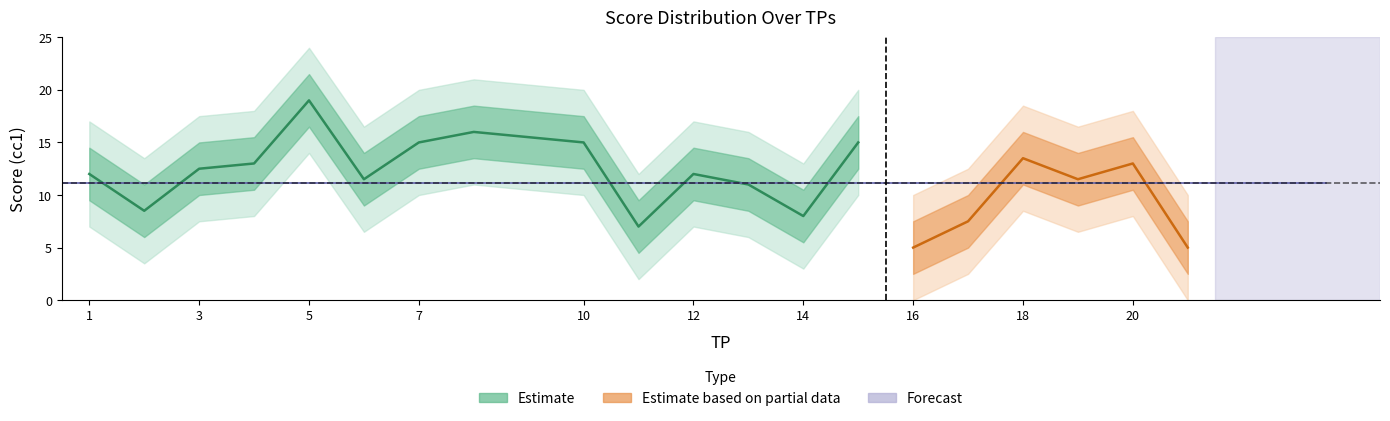

How many data points does each series have?

20